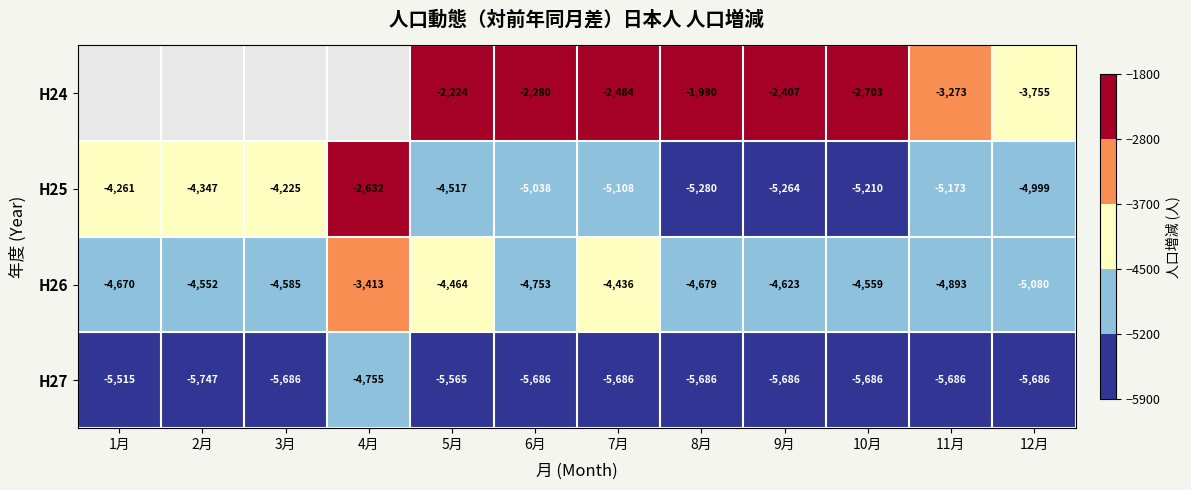

Between 8月 and 3月, which is larger?

3月